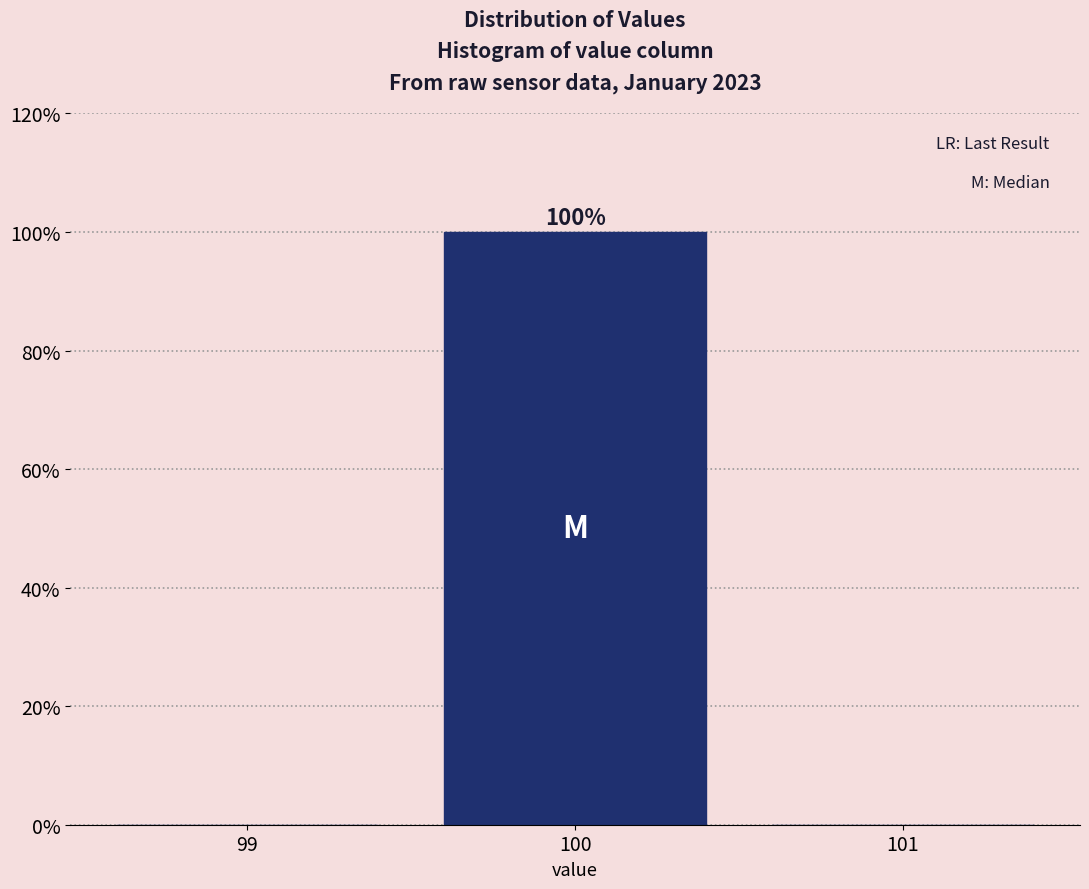

Over which range of the x-axis is the bar tallest?

99.5 to 100.5